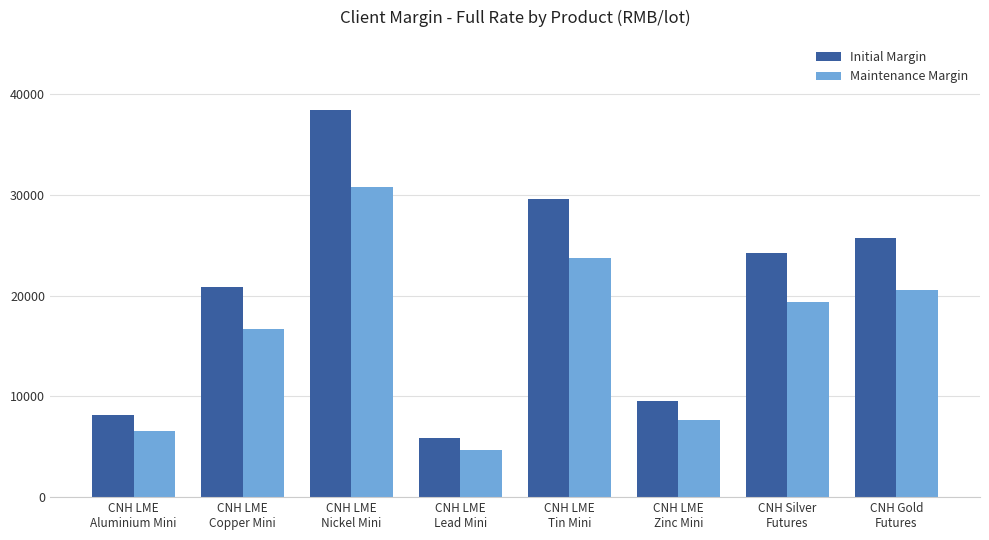

Is the value of Maintenance Margin at CNH LME
Zinc Mini greater than the value of Initial Margin at CNH LME
Tin Mini?

No